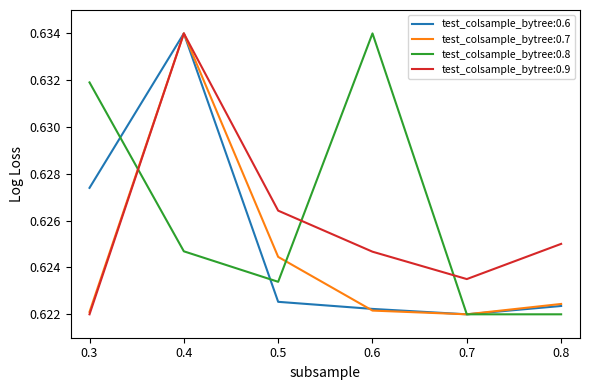

What is the total value across all series at 0.8?

2.5